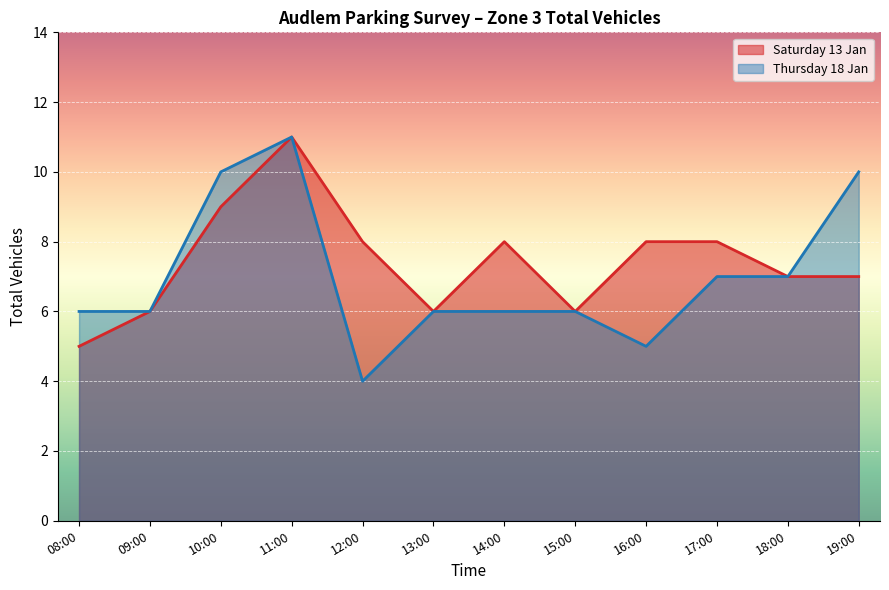

What is the total value across all series at 15:00?

12